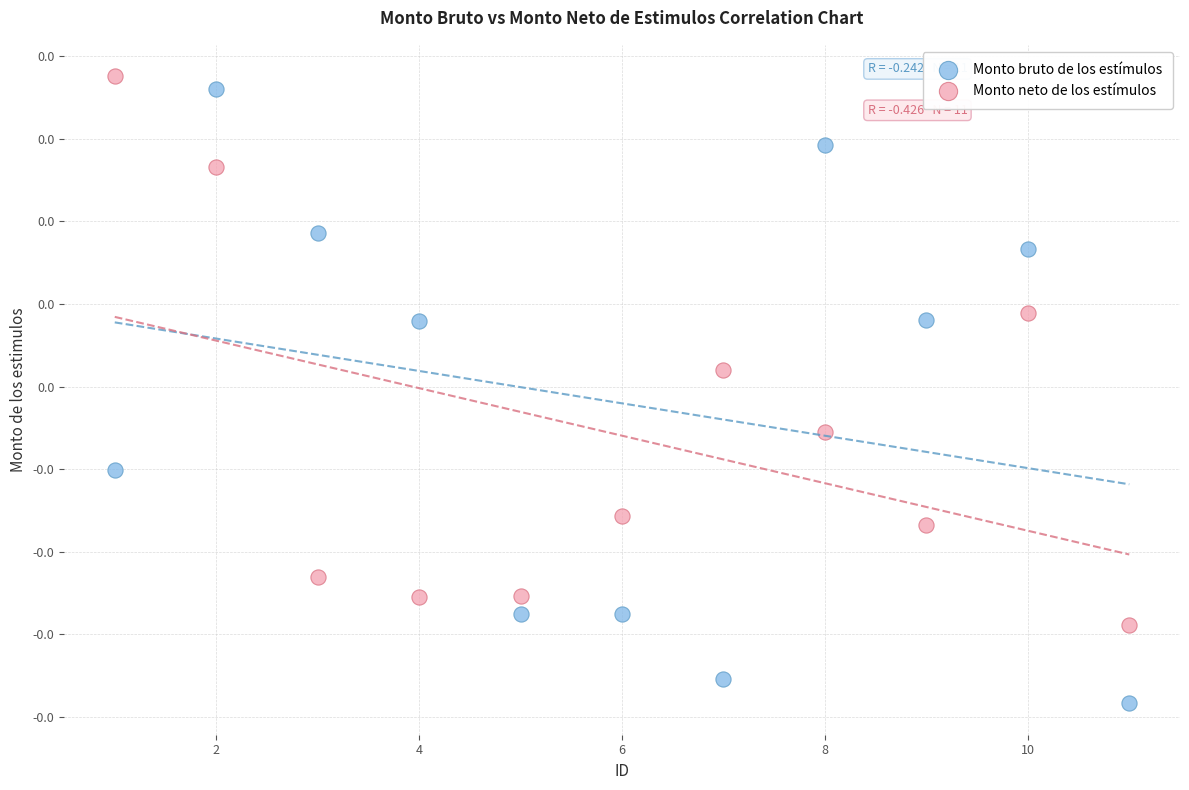

What are all the series names shown in the legend?

Monto bruto de los estímulos, Monto neto de los estímulos